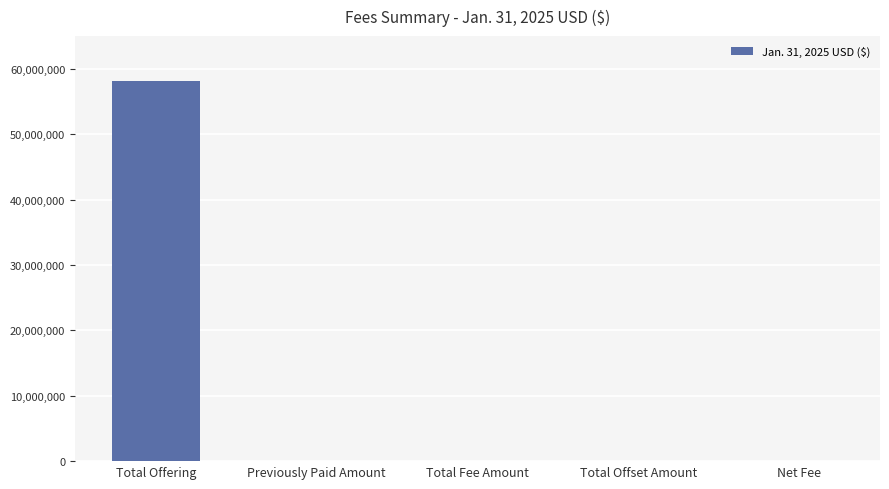

What is the change in value from Total Offering to Previously Paid Amount?

-58190546.5